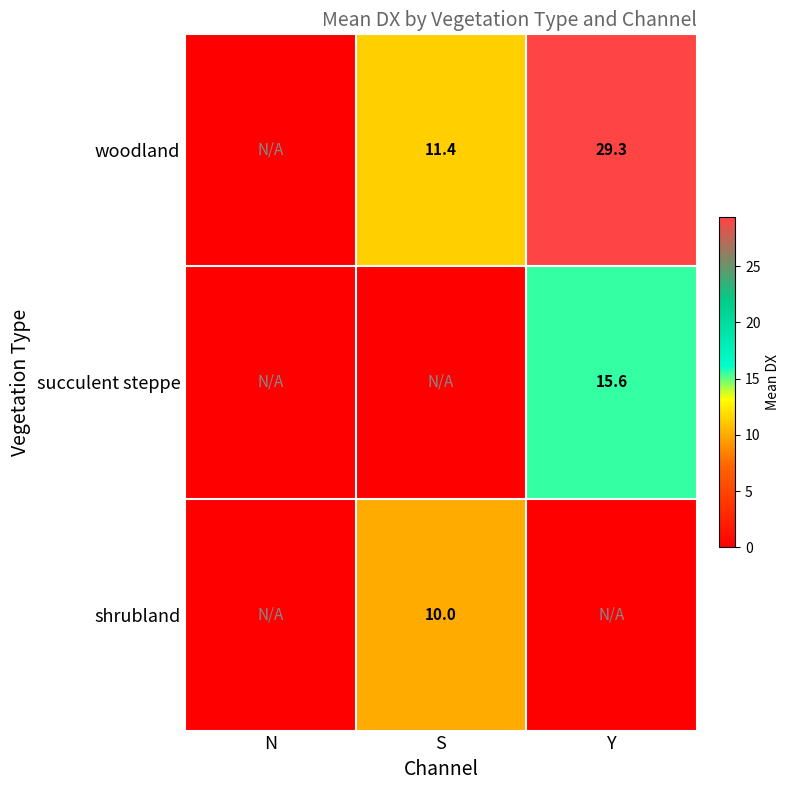

What is the difference between the woodland values at Y and S?

17.9